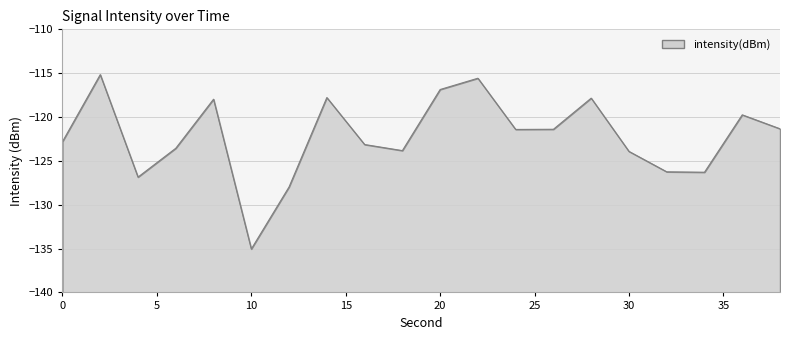

Reading left to right, extract all data points from this chart.

-122.8	-115.2	-126.8	-123.6	-118.0	-135.0	-128.0	-117.8	-123.1	-123.8	-116.9	-115.6	-121.4	-121.4	-117.8	-123.9	-126.2	-126.3	-119.8	-121.3